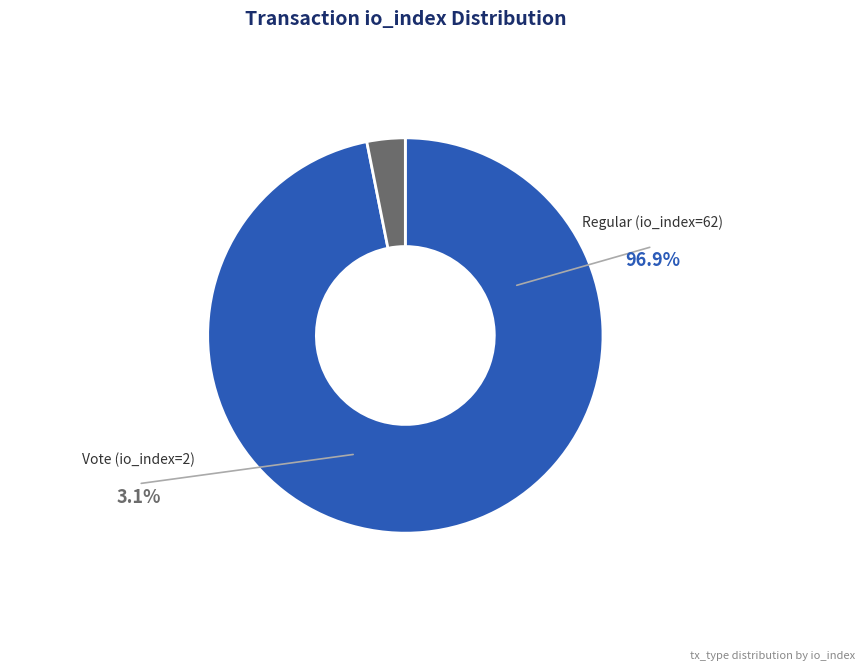

How many slices are in this pie chart?

2